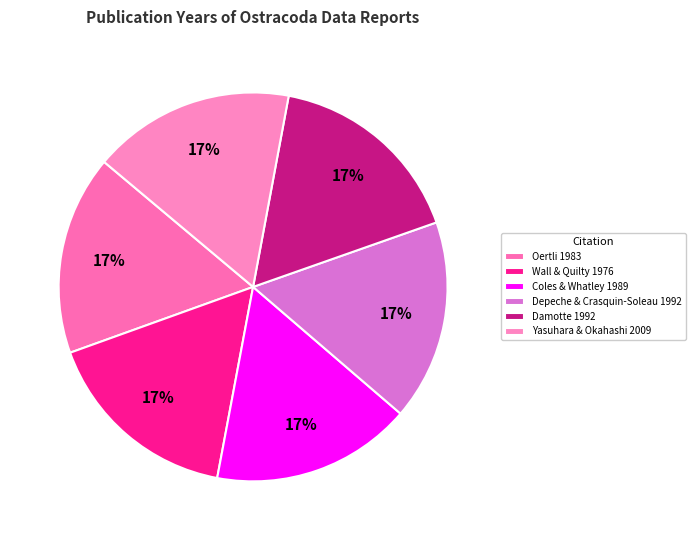

Is it true that Depeche & Crasquin-Soleau 1992 is 6% of the pie?

False